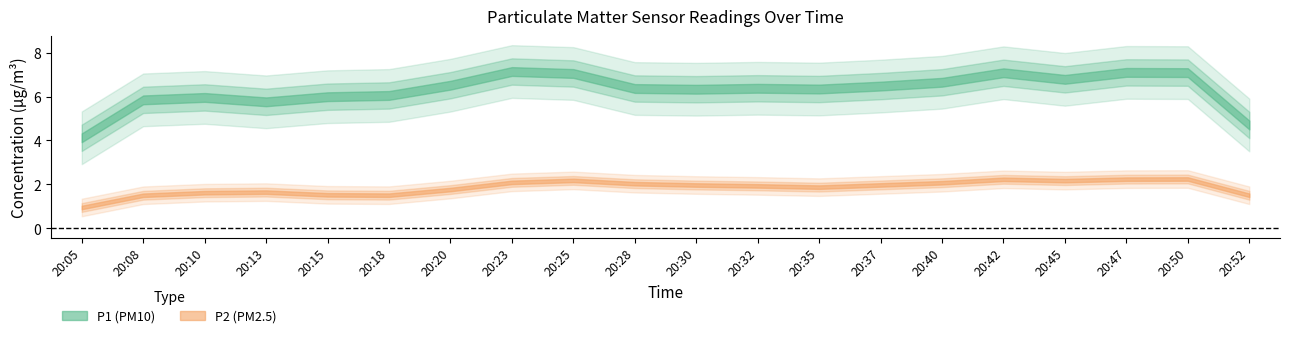

What are all the series names shown in the legend?

P1, P2